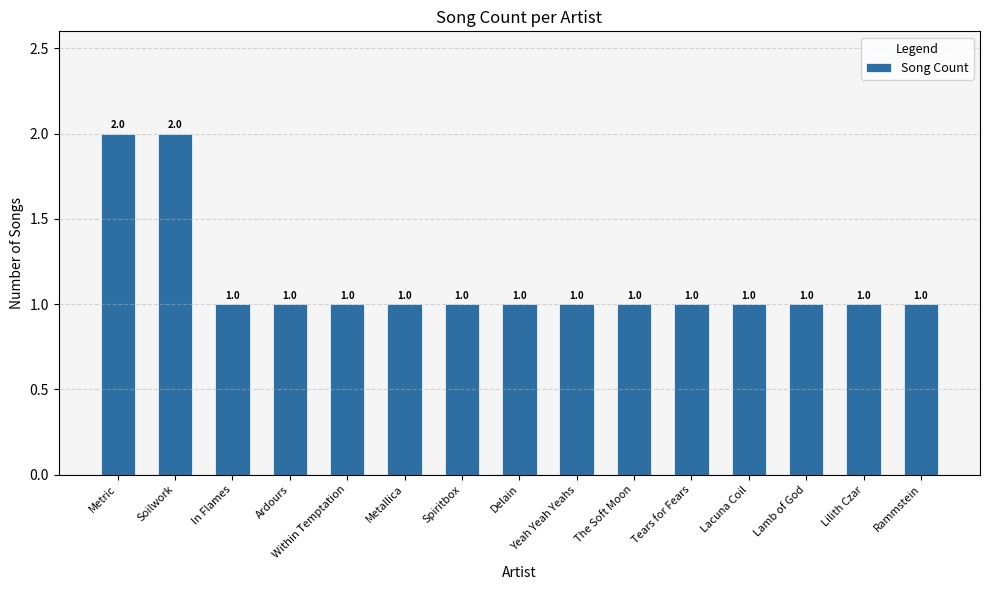

What is the value of the 13th bar from the left?

1